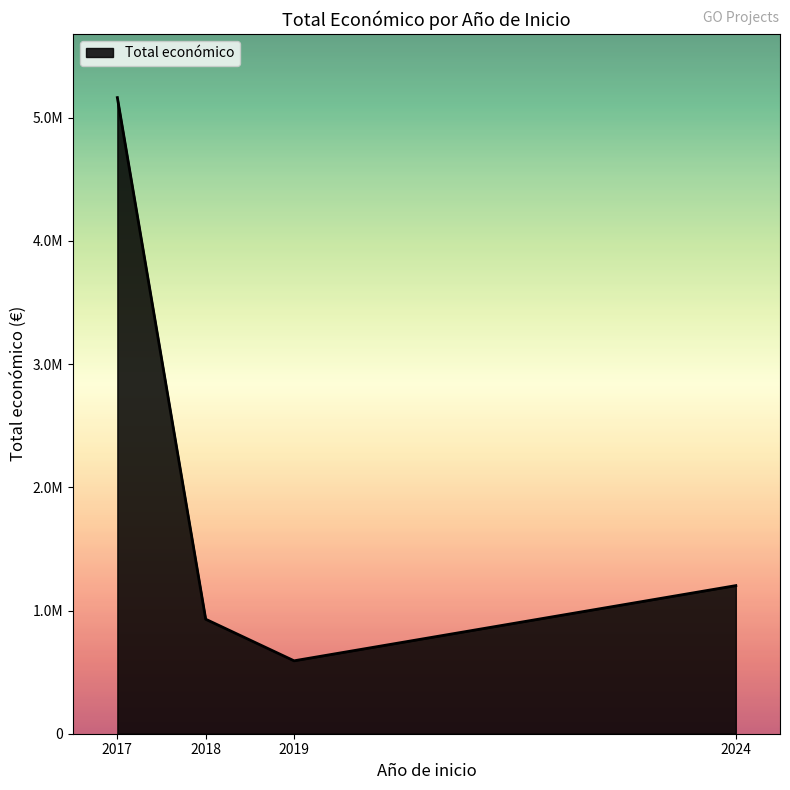

Does the chart have visible grid lines?

No